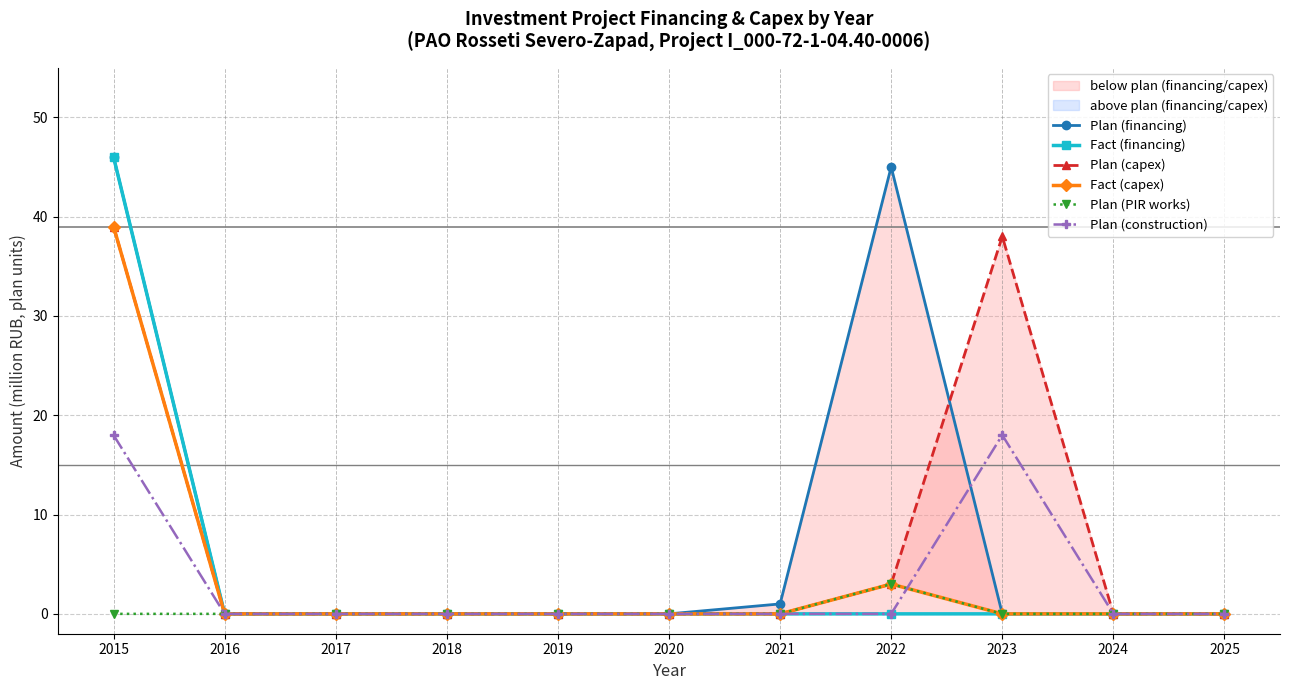

What are all the series names shown in the legend?

Plan (financing), Fact (financing), Plan (capex), Fact (capex), Plan (PIR works), Plan (construction)